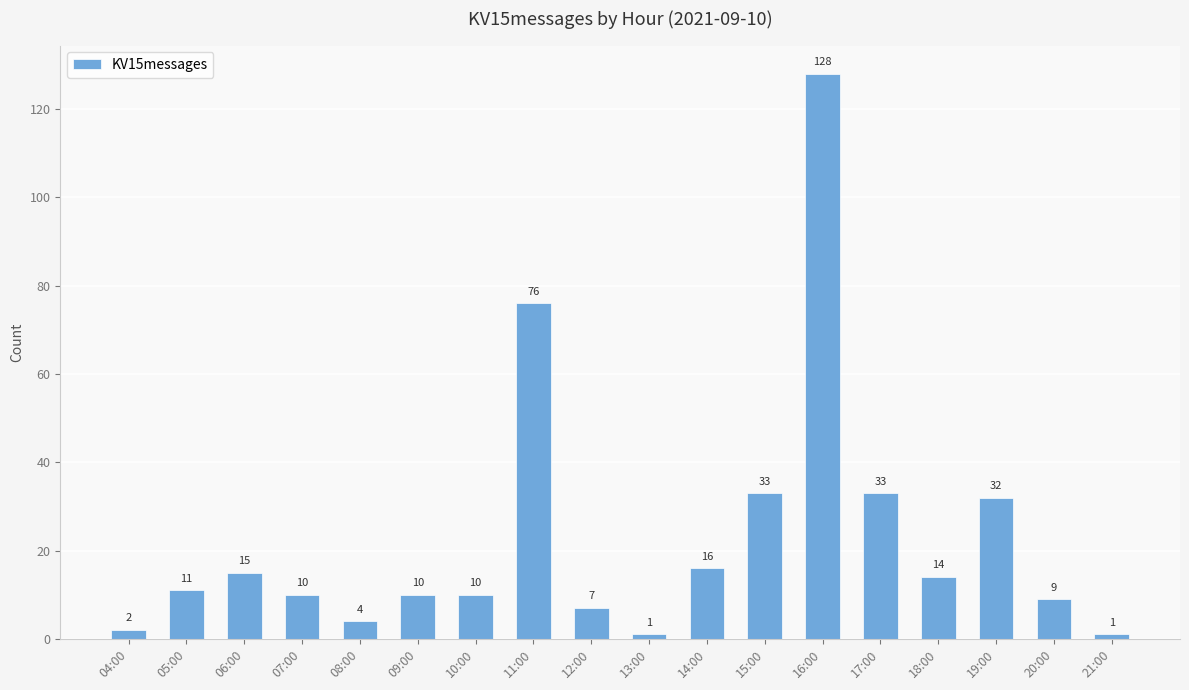

Approximately how many times larger is the value at 04:00 compared to 13:00?

2.0